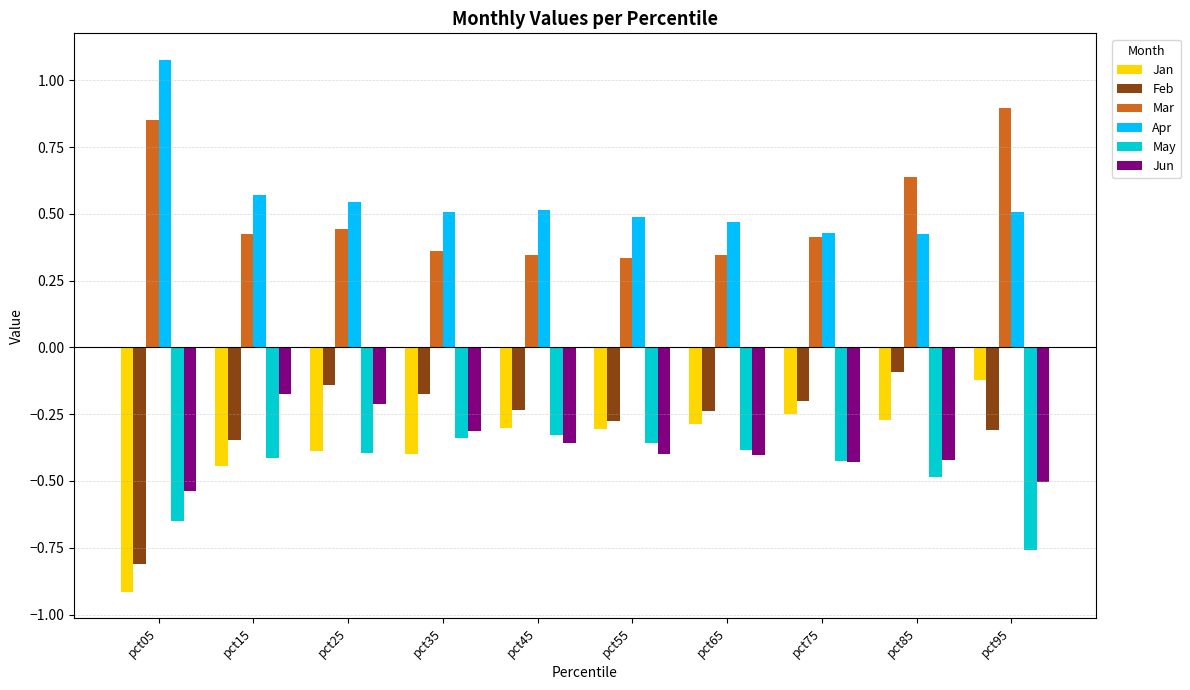

How many categories are shown in the chart?

10